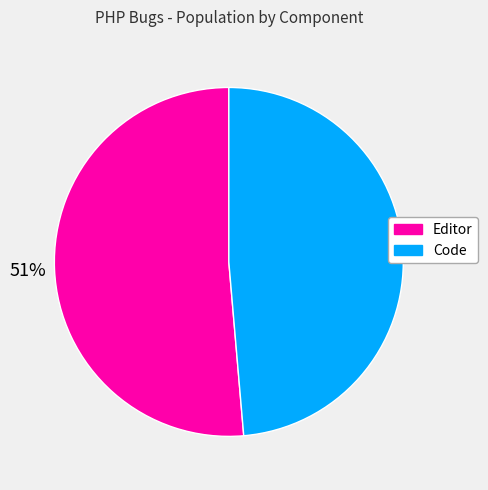

To the nearest percent, what percentage of the pie is Code?

49%